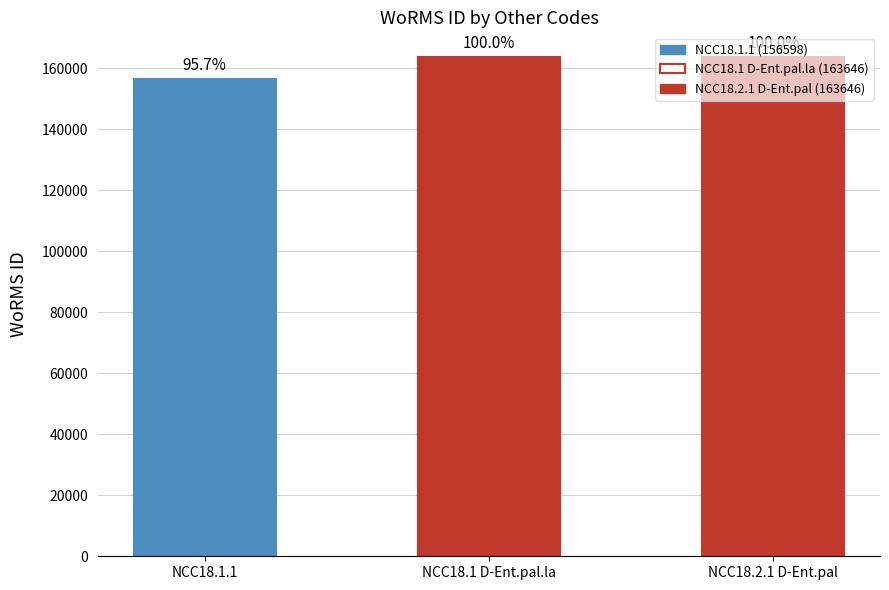

How many bars are there in total?

3